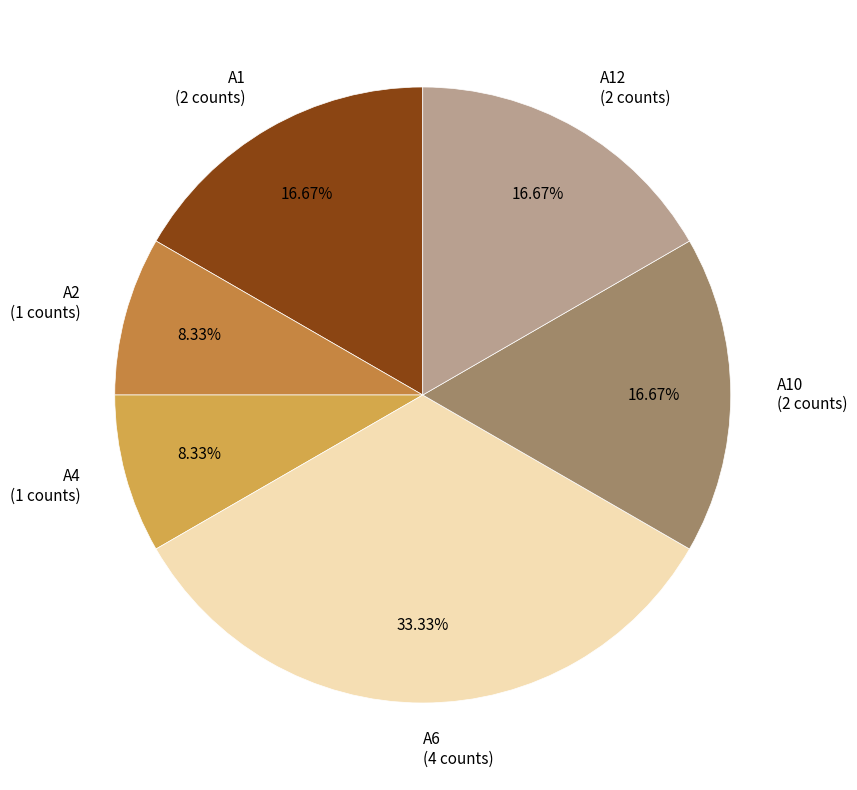

Which has a higher value, A1 (2 counts) or A2 (1 counts)?

A1 (2 counts)